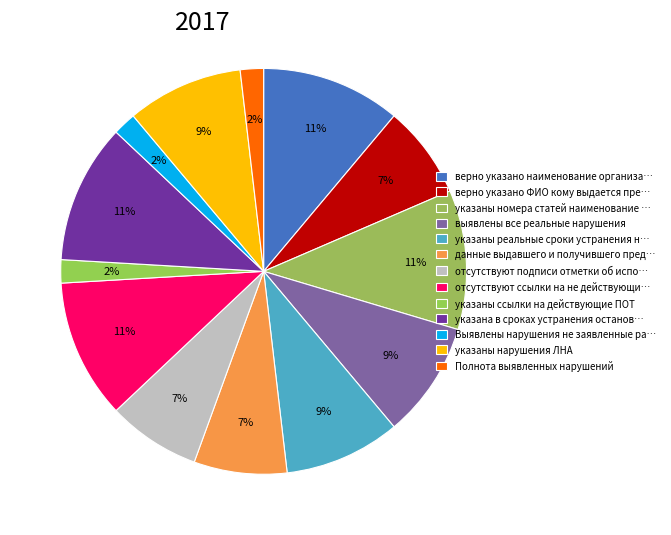

Which category has the biggest portion of the pie?

верно указано наименование организации